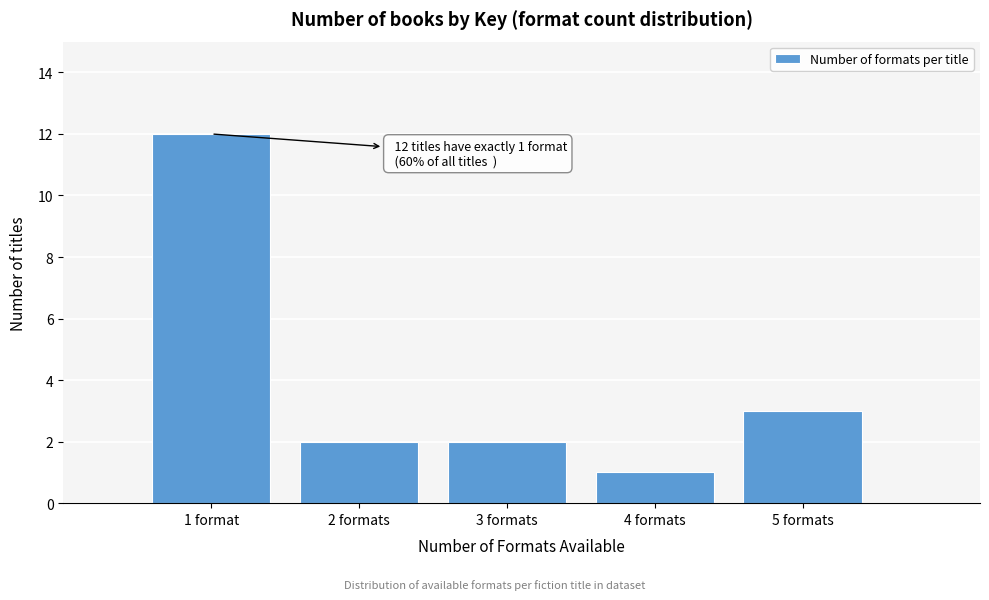

Reading right to left, extract all data points from this chart.

5 formats=3	4 formats=1	3 formats=2	2 formats=2	1 format=12